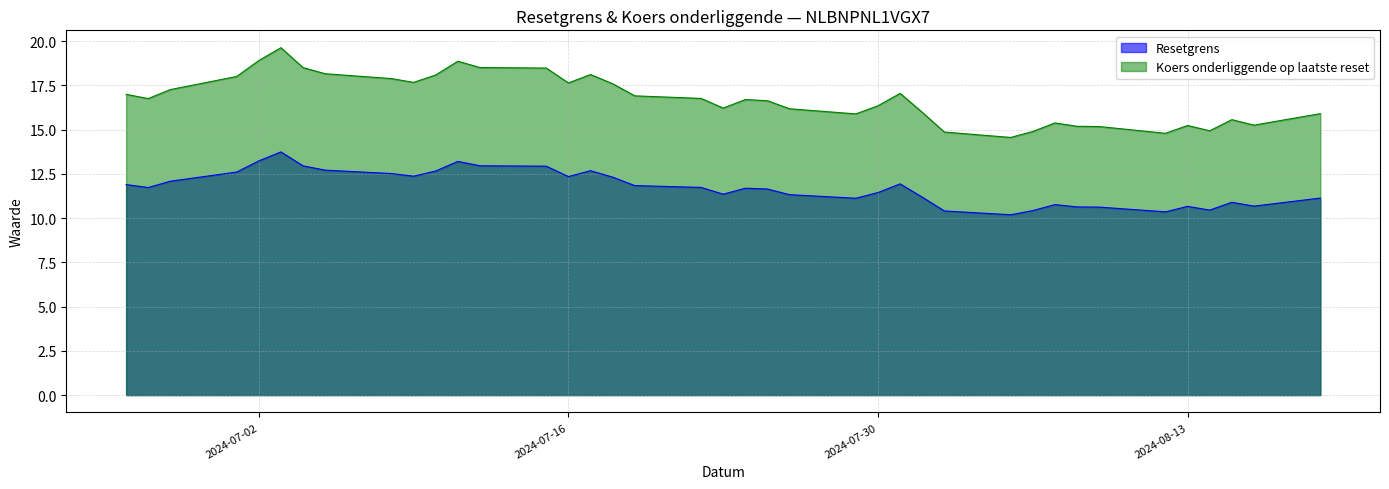

What is the sum of the Resetgrens values at 2024-08-06 and 2024-07-25?

22.1